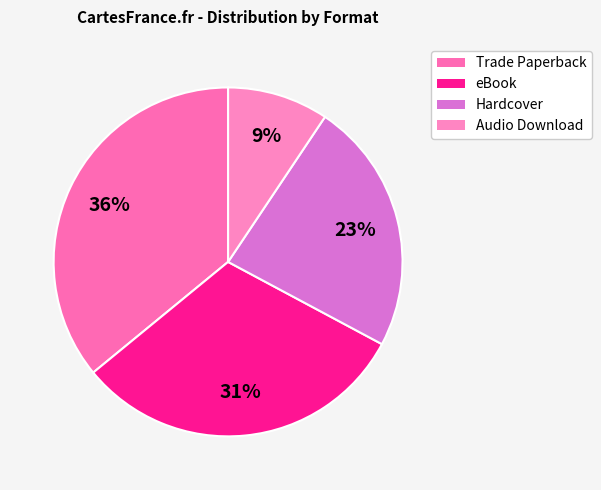

Rank the categories by value from lowest to highest.

Audio Download, Hardcover, eBook, Trade Paperback